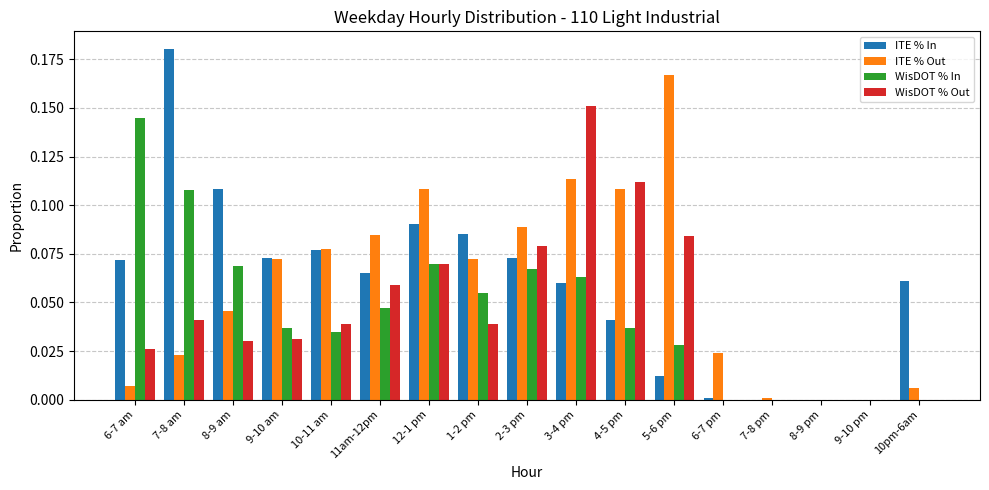

At which category is the sum across all series the highest?

3-4 pm